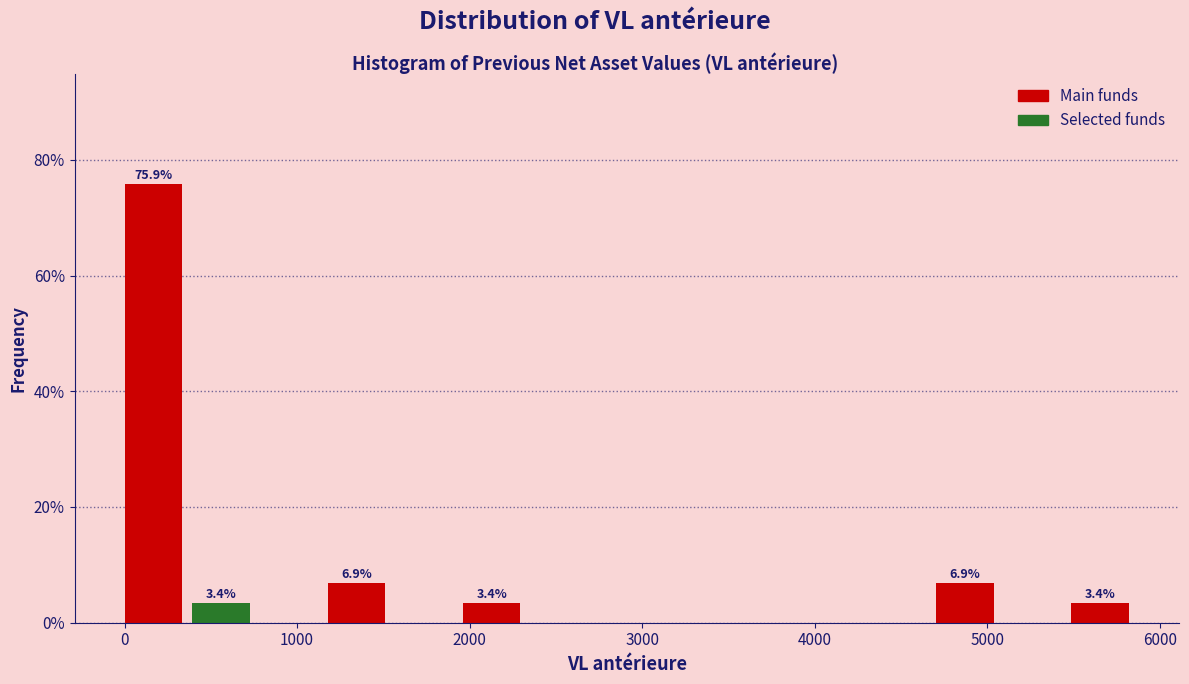

Read against the x-axis, roughly where is the centre of the tallest bar?

200